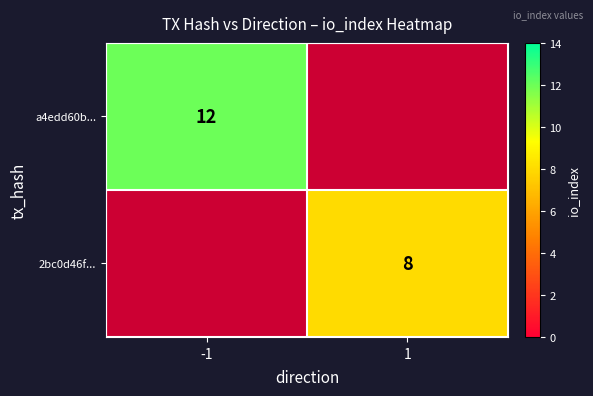

True or false: a4edd60b... has a value of 20 at -1.

False